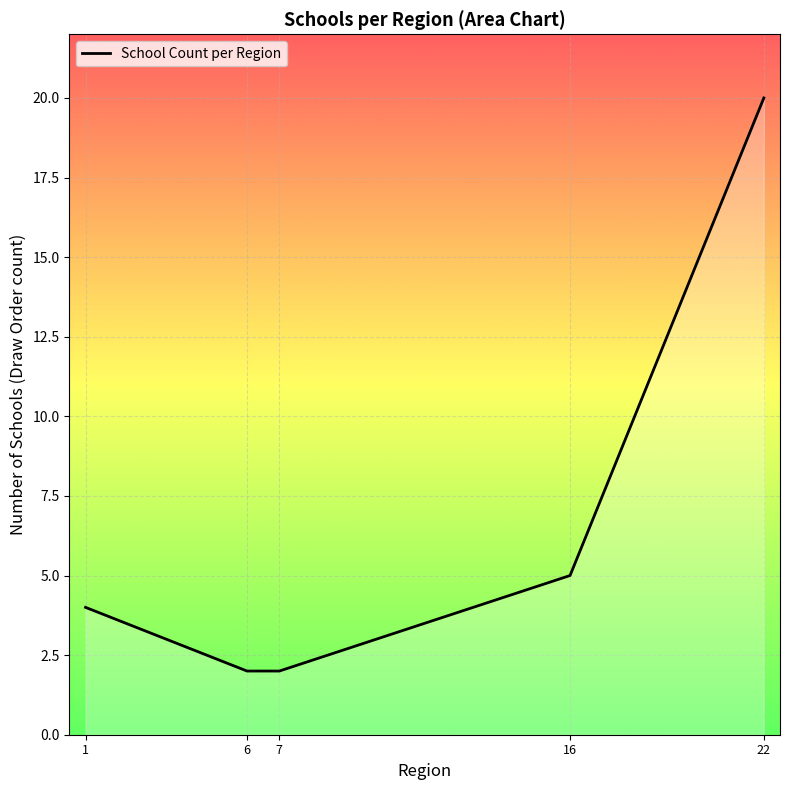

The chart shows a value of 3 at 6. True or false?

False